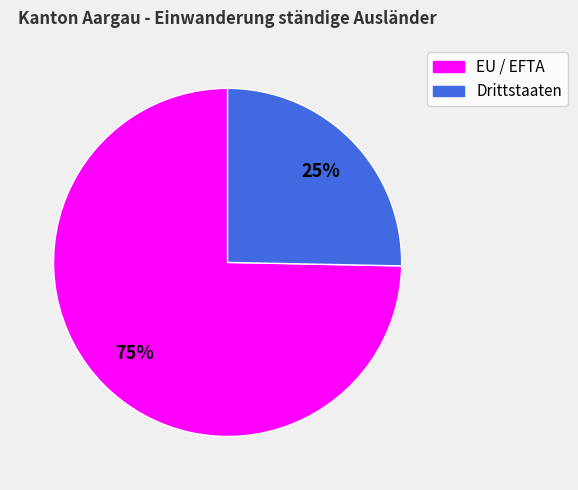

To the nearest percent, what portion does EU / EFTA represent?

75%